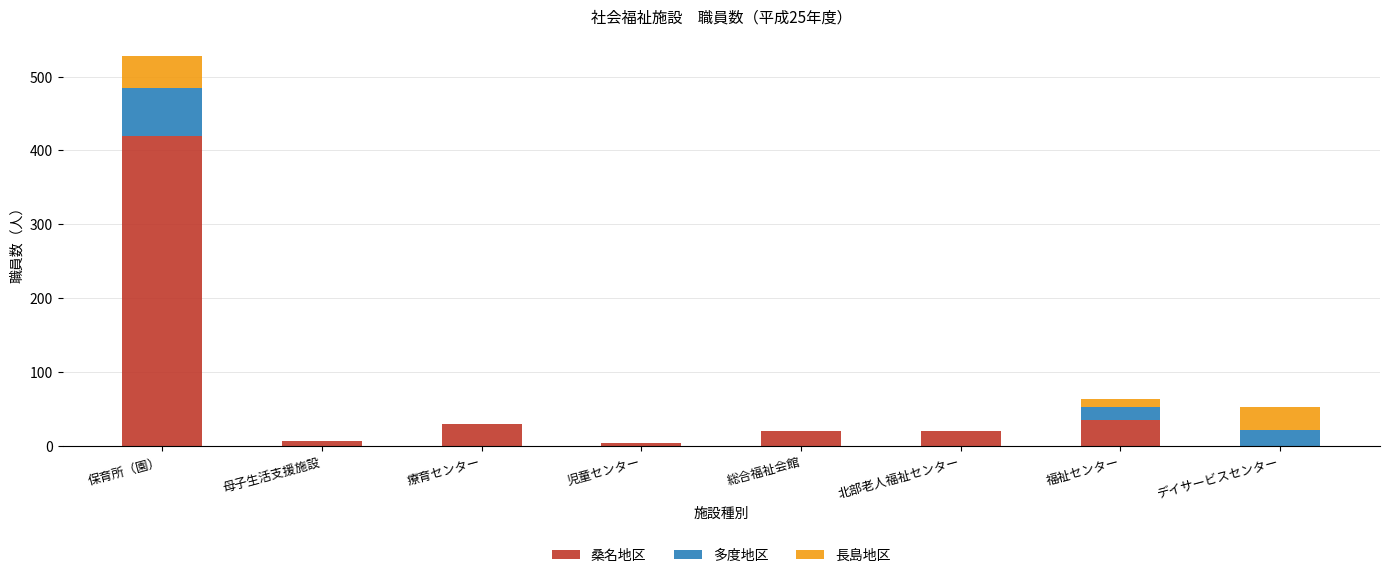

At which category is the sum across all series the highest?

保育所（園）